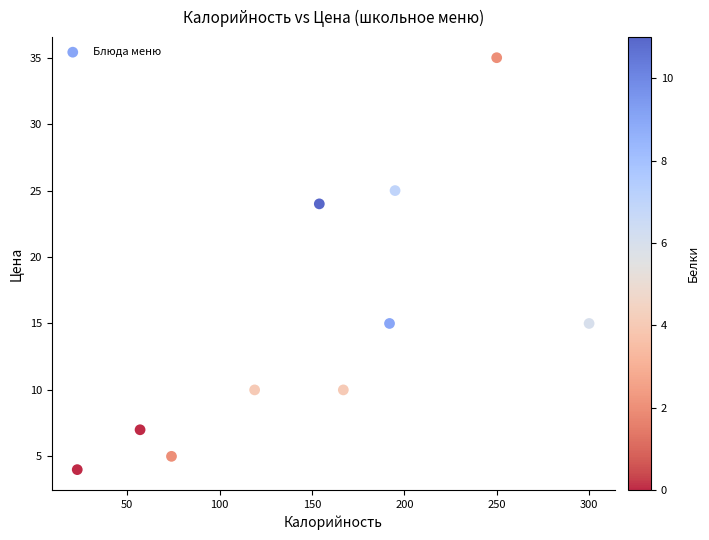

What is the range of X values (max minus min)?

277